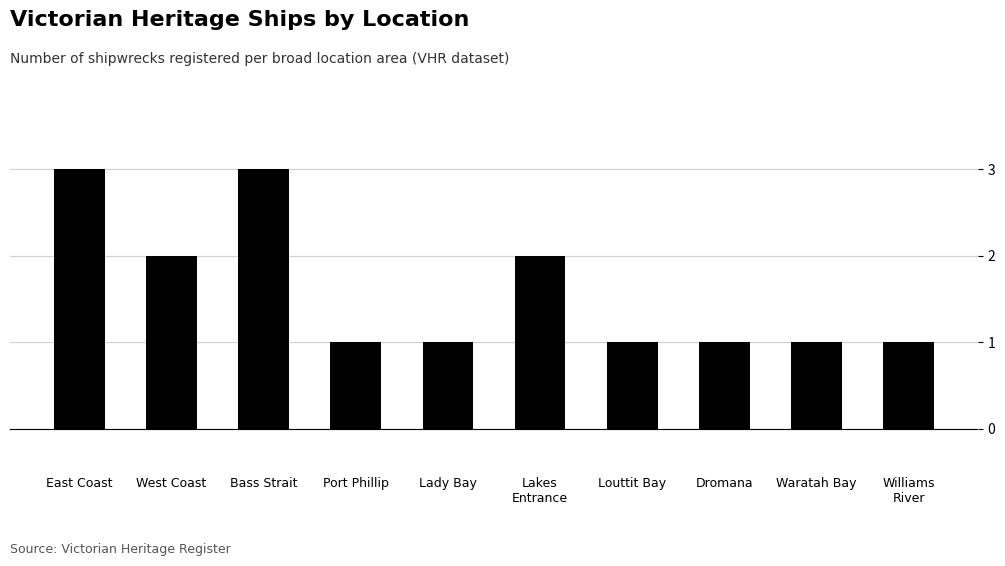

Is it true that the value at Bass Strait is 3?

True